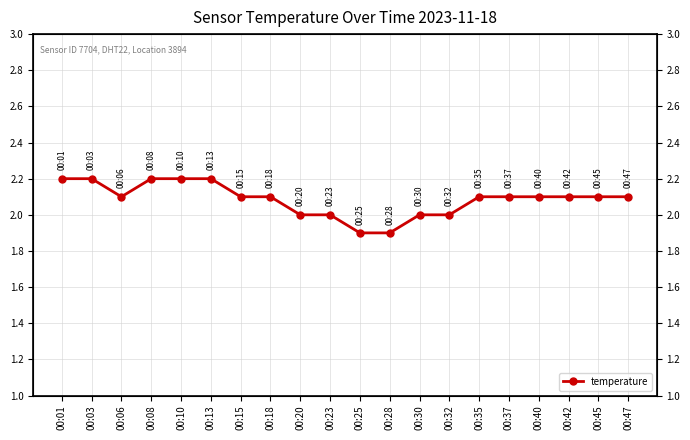

Rank the categories by value from lowest to highest.

00:25, 00:28, 00:20, 00:23, 00:30, 00:32, 00:06, 00:15, 00:18, 00:35, 00:37, 00:40, 00:42, 00:45, 00:47, 00:01, 00:03, 00:08, 00:10, 00:13